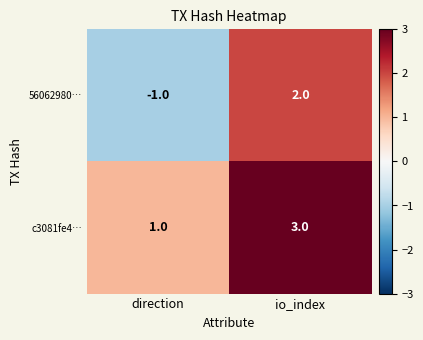

Reading left to right, transcribe all the data shown in this chart.

56062980…: direction=-1	io_index=2
c3081fe4…: direction=1	io_index=3